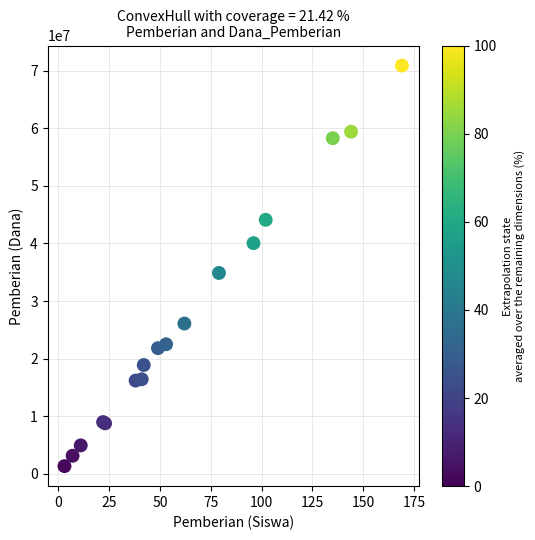

What Y value in the scatter plot is closest to 36112500?

34875000